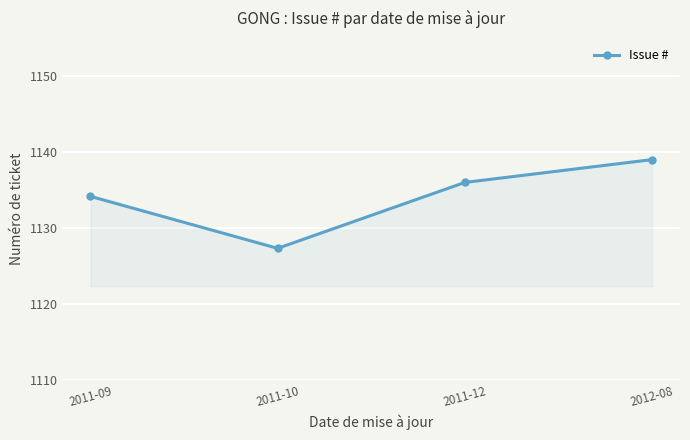

Where is the data nearest to the value 1133?

2011-09